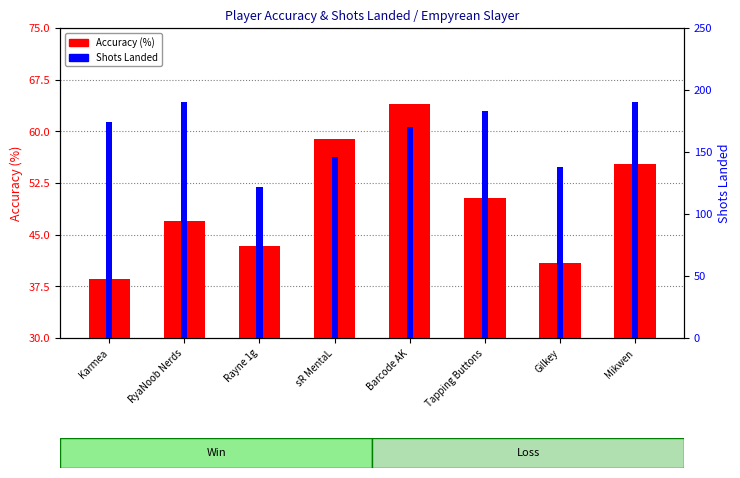

Rank the categories by Accuracy (%) value from highest to lowest.

Barcode AK, sR MentaL, Mikwen, Tapping Buttons, RyaNoob Nerds, Rayne 1g, Gilkey, Karmea